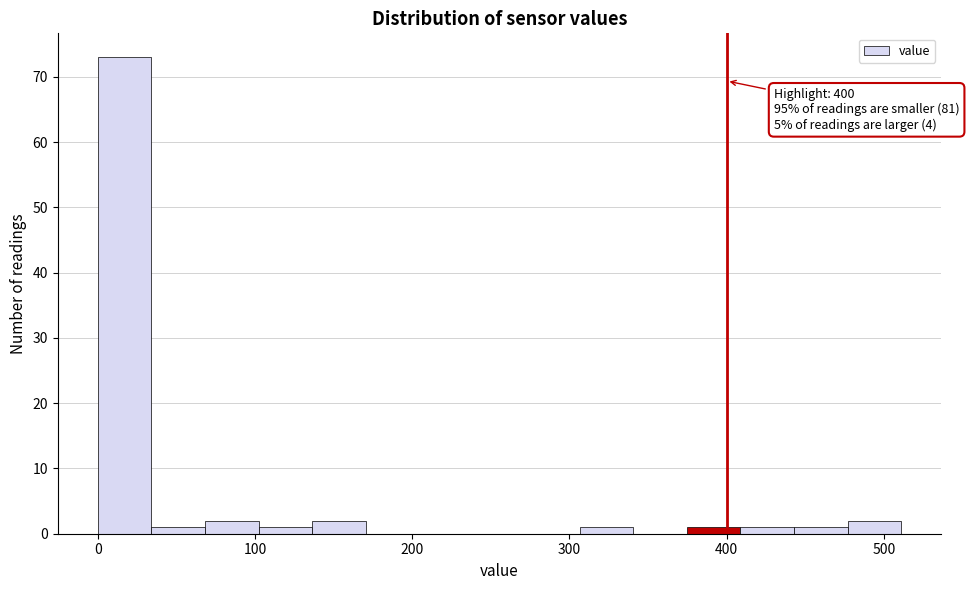

Around what value on the x-axis is the tallest bar? Give the approximate position of its centre, as read against the axis.

20